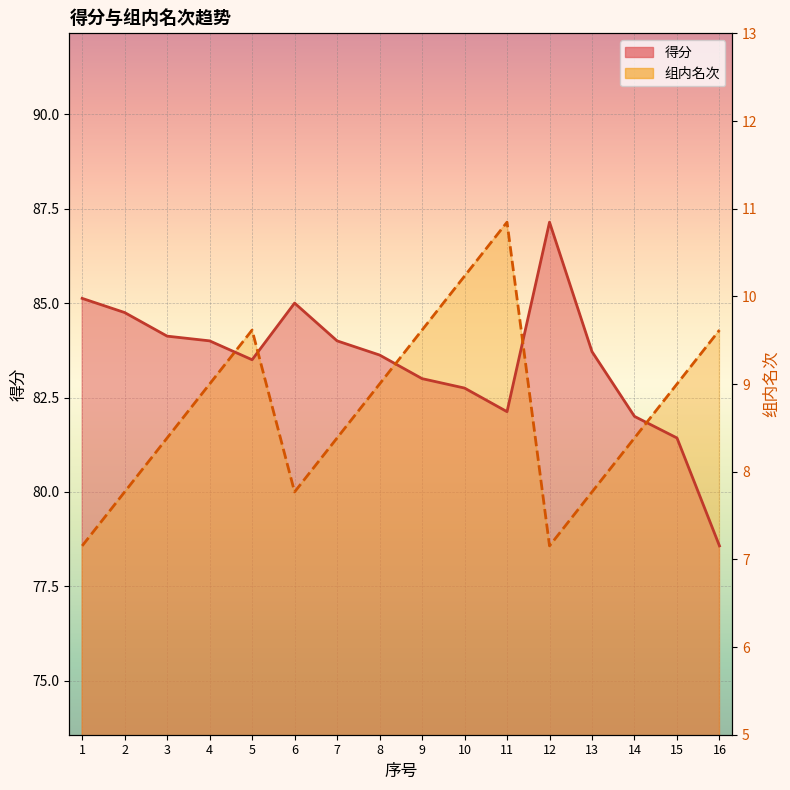

What are all the series names shown in the legend?

得分, 组内名次